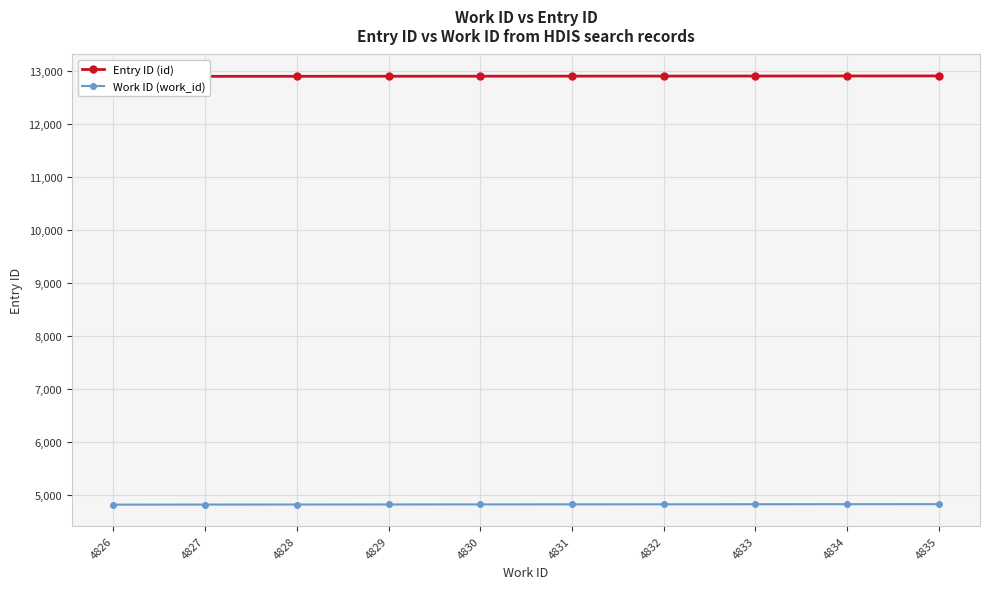

What is the maximum value for Work ID (work_id)?

4835